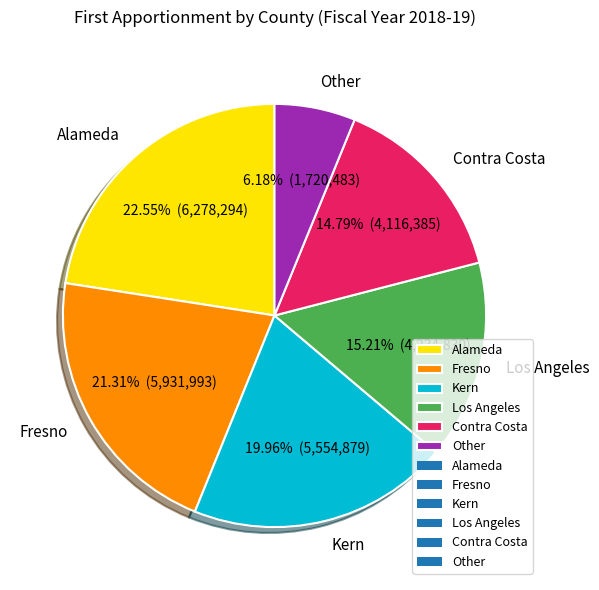

Combined, do Los Angeles and Contra Costa account for over 50%?

No